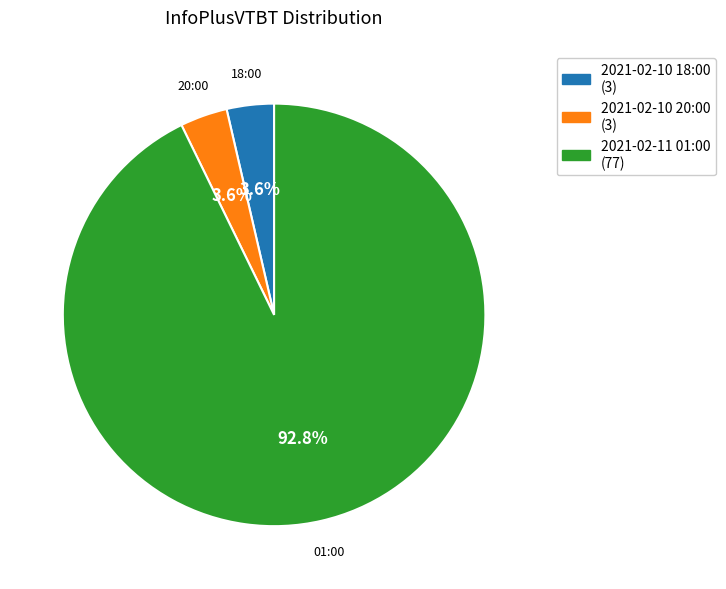

Which has a higher value, 2021-02-10 18:00 or 2021-02-11 01:00?

2021-02-11 01:00